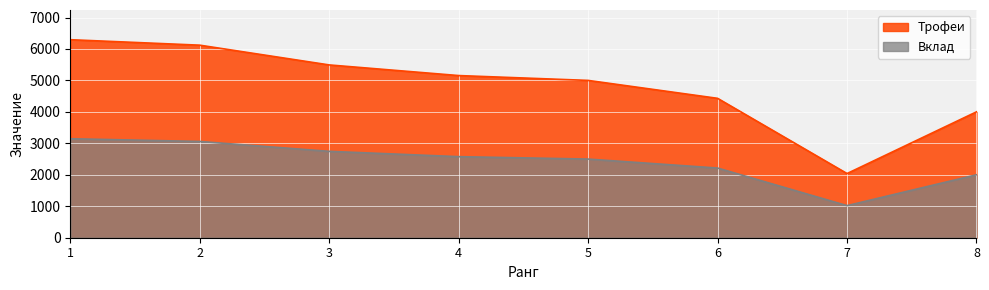

The value of Трофеи at 5 is 5001. True or false?

True